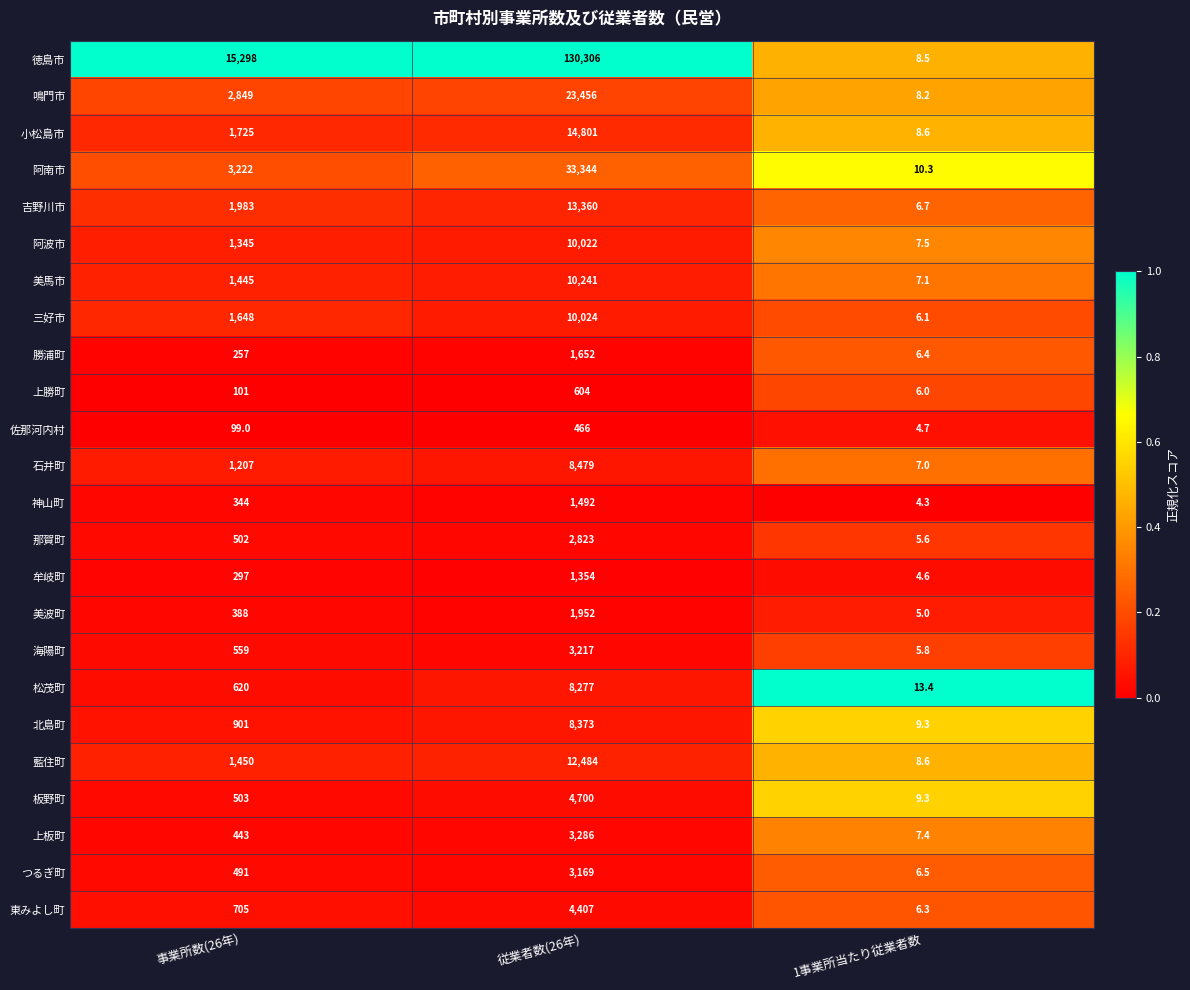

Is it true that 鳴門市 equals 33250.9 at 従業者数(26年)?

False